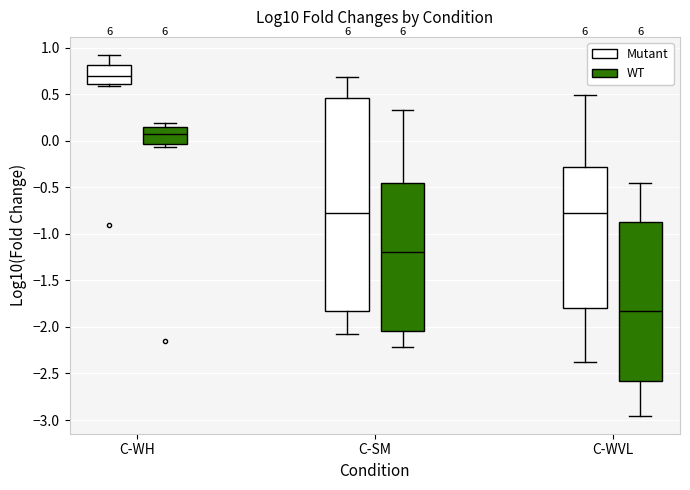

Comparing the boxes themselves (not the whiskers), which one is the tallest?

C-SM (Mutant)